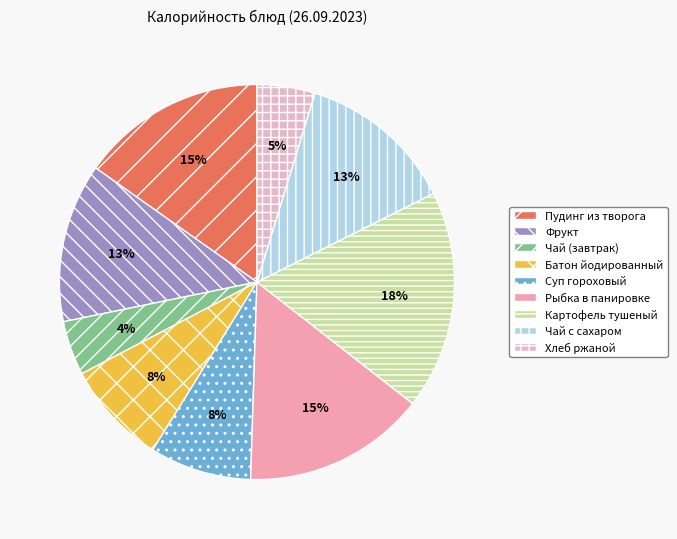

Is it true that Картофель тушеный is 18% of the pie?

True